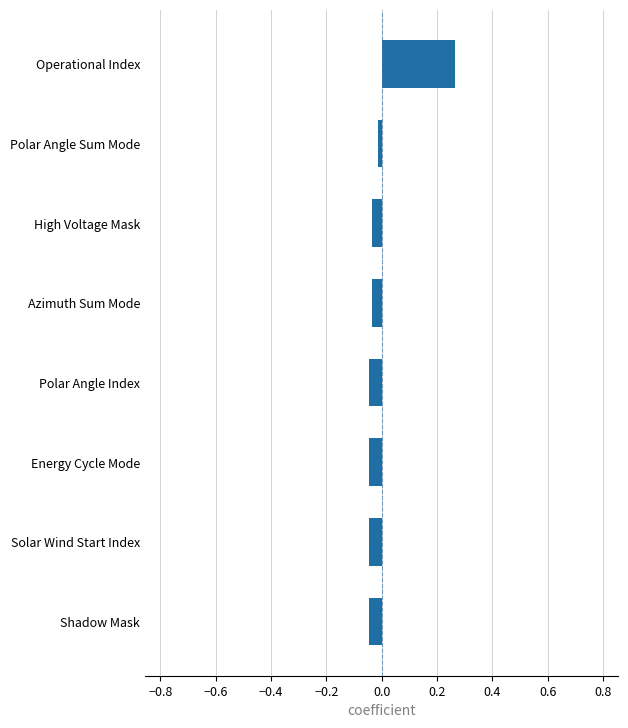

The value at Solar Wind Start Index is -0.1. True or false?

False